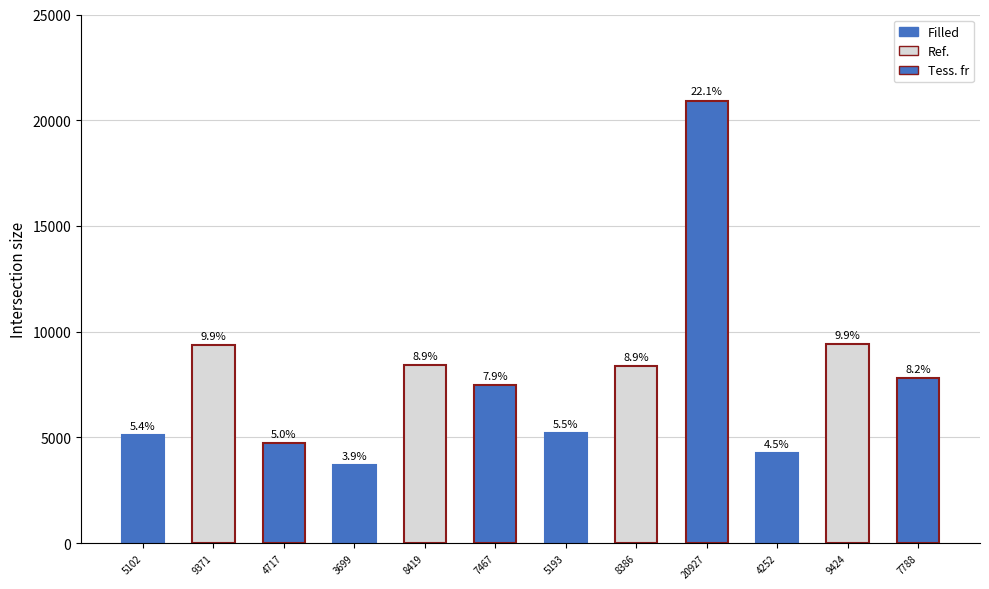

The chart shows a value of 9058 at 5193. True or false?

False